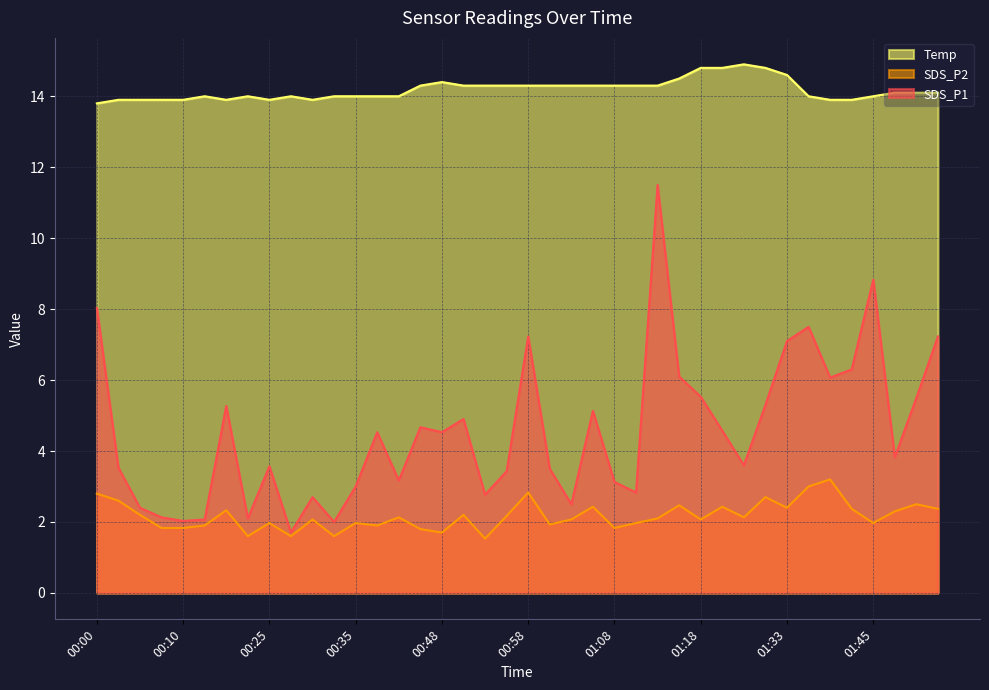

True or false: SDS_P2 and SDS_P1 intersect in this chart.

False